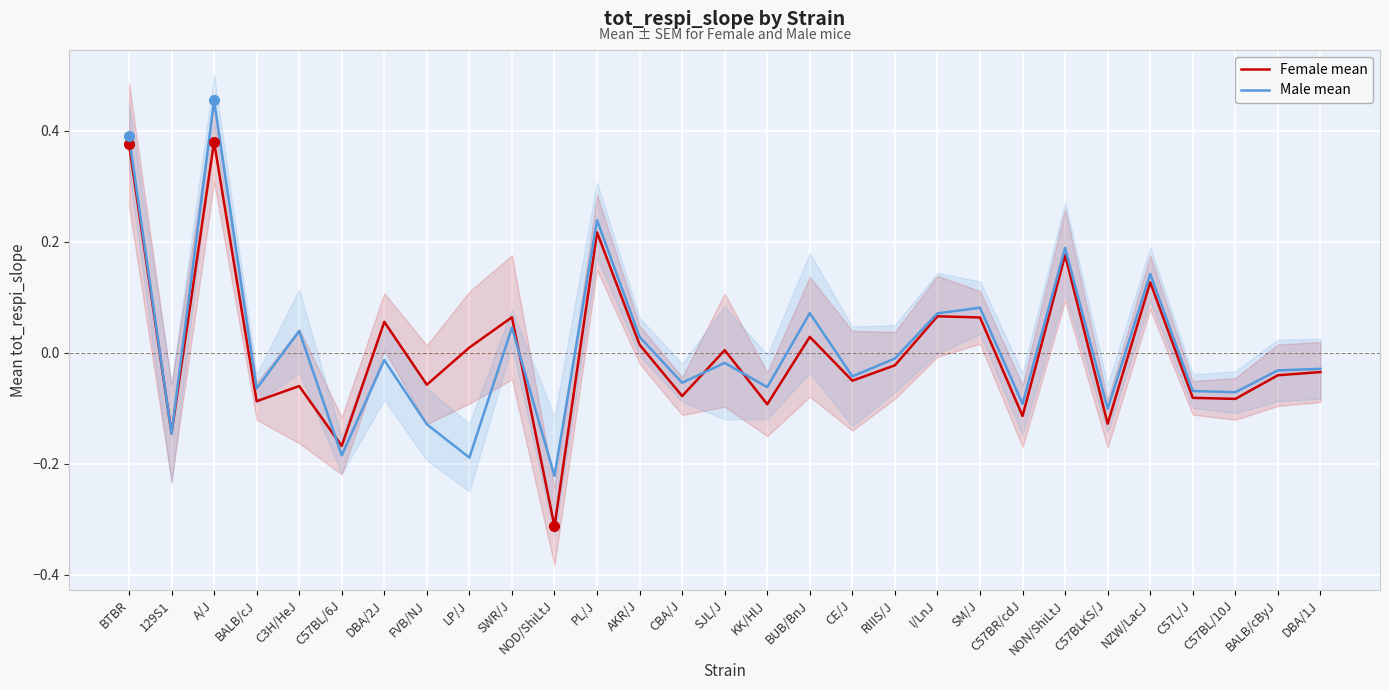

What value does the Male mean series have at I/LnJ?

0.1